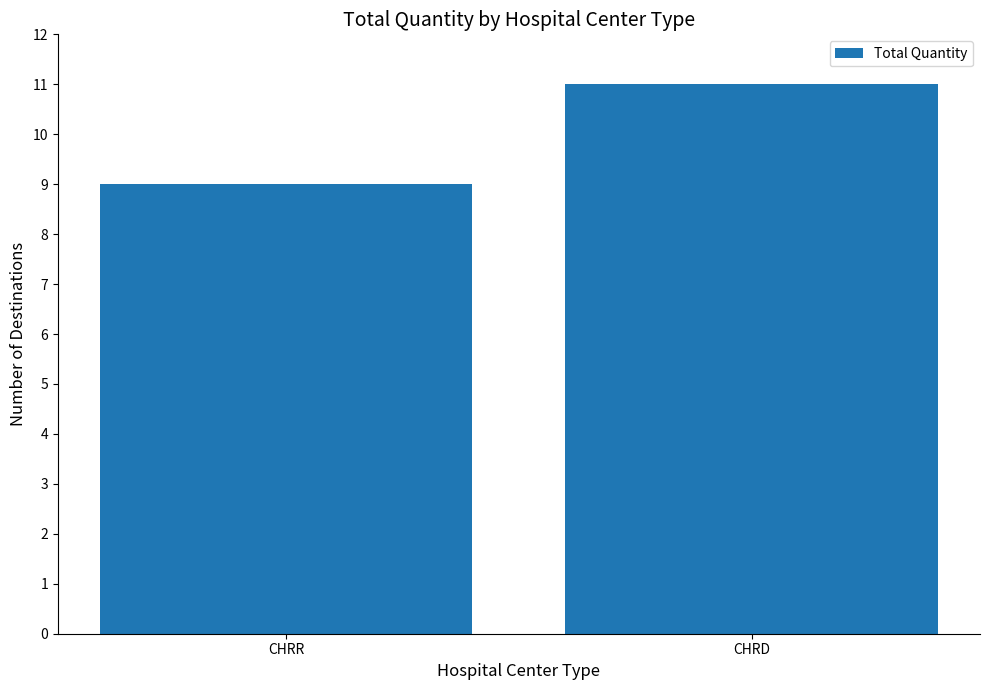

At which label is the value closest to 10?

CHRR